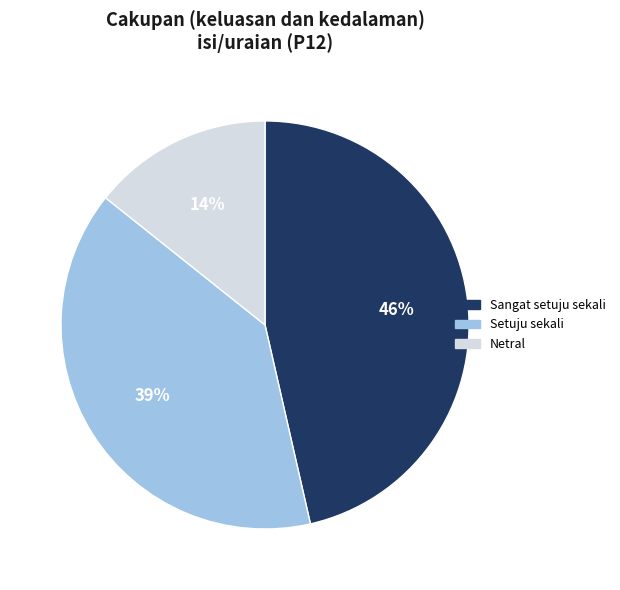

Which has a higher value, Netral or Setuju sekali?

Setuju sekali